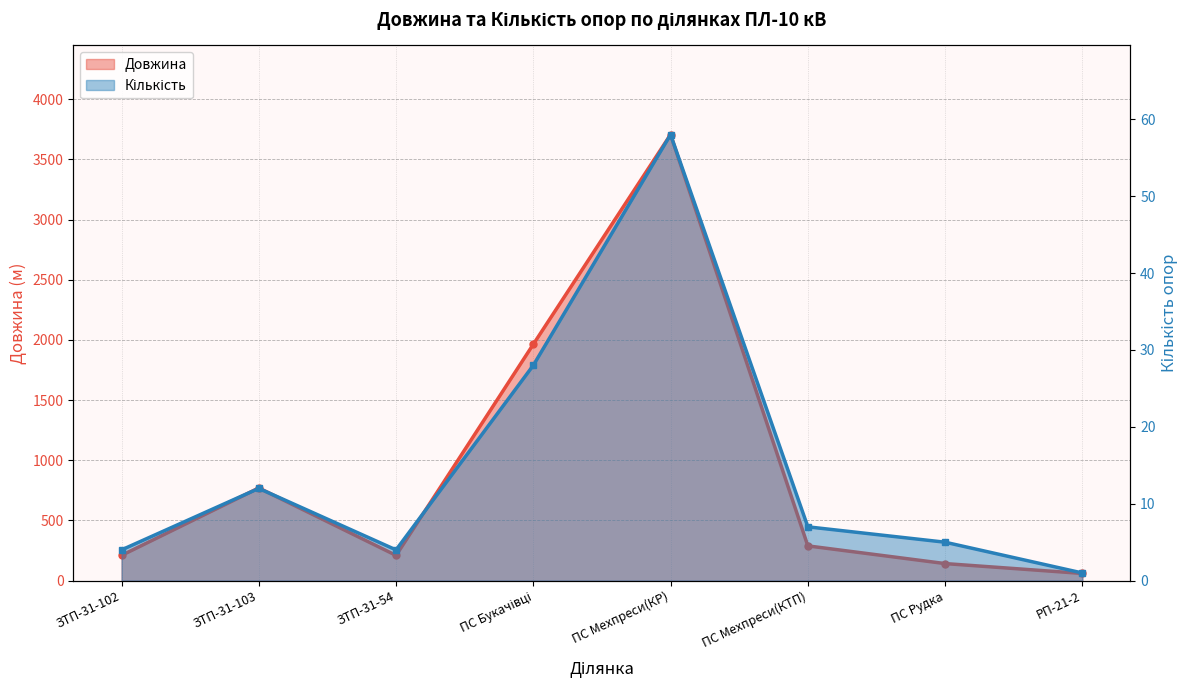

What is the label of the 1st point from the left?

ЗТП-31-102